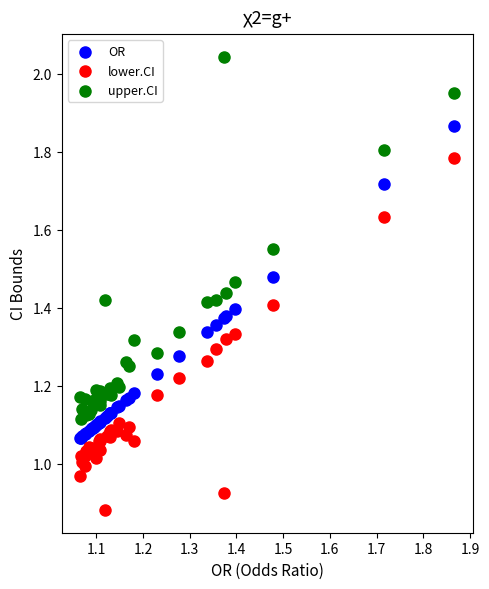

Which series reaches the minimum Y coordinate?

lower.CI